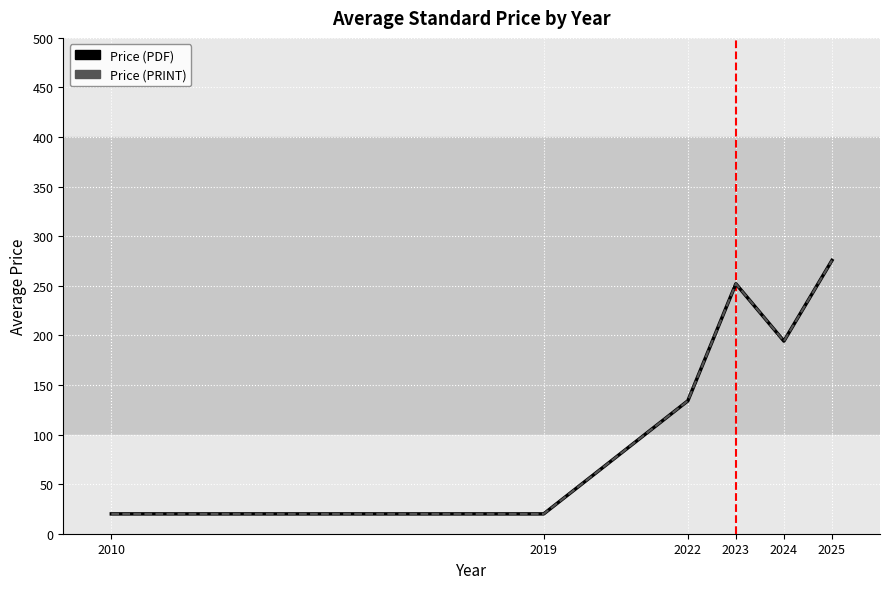

Which series has the largest total across all categories?

Price (PDF)